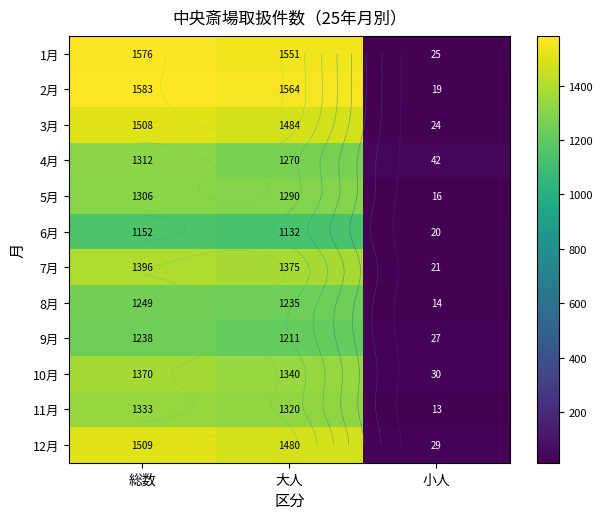

What is the sum of all 4月 values?

2624